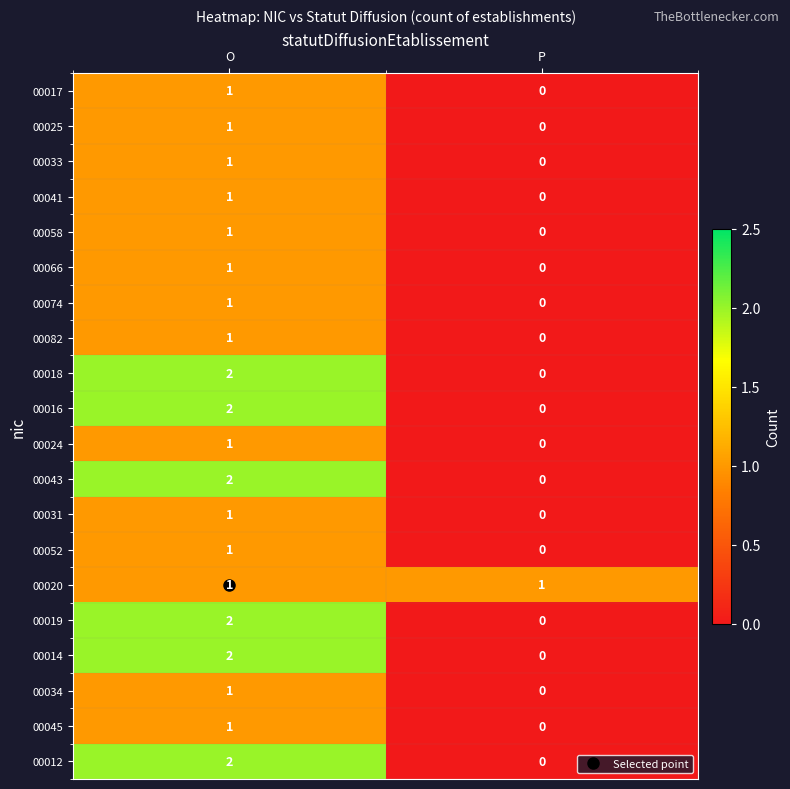

Which label corresponds to the largest value in the chart?

O